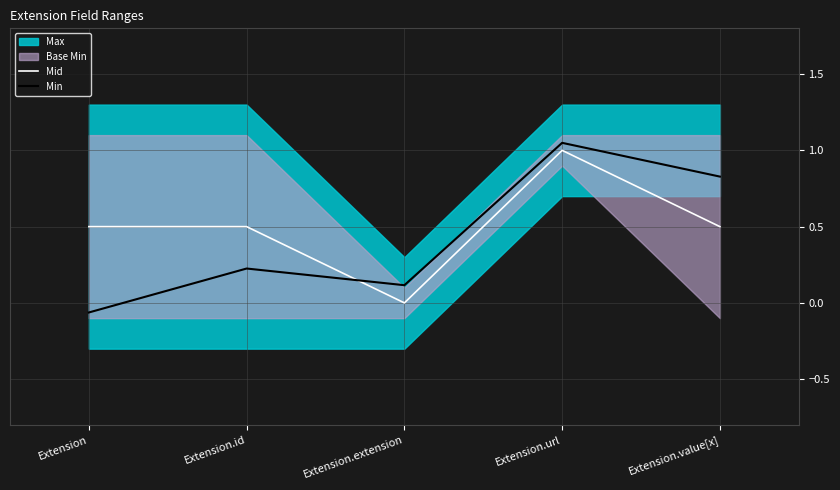

Count the number of categories in the chart.

5